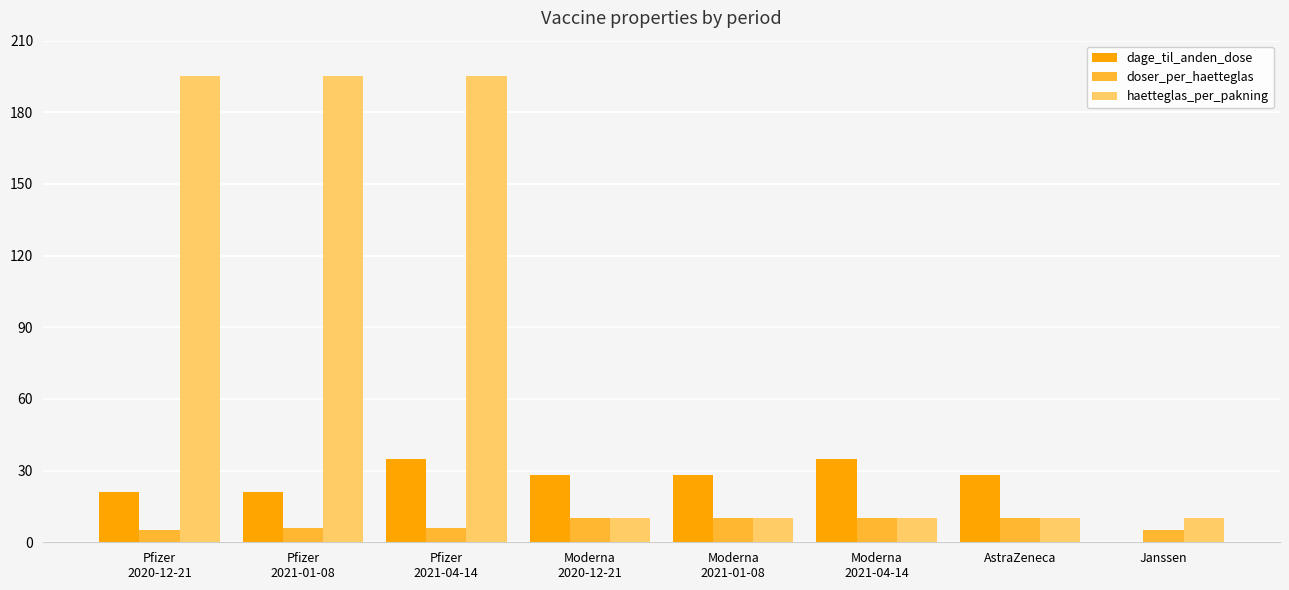

Count the number of data series in this chart.

3